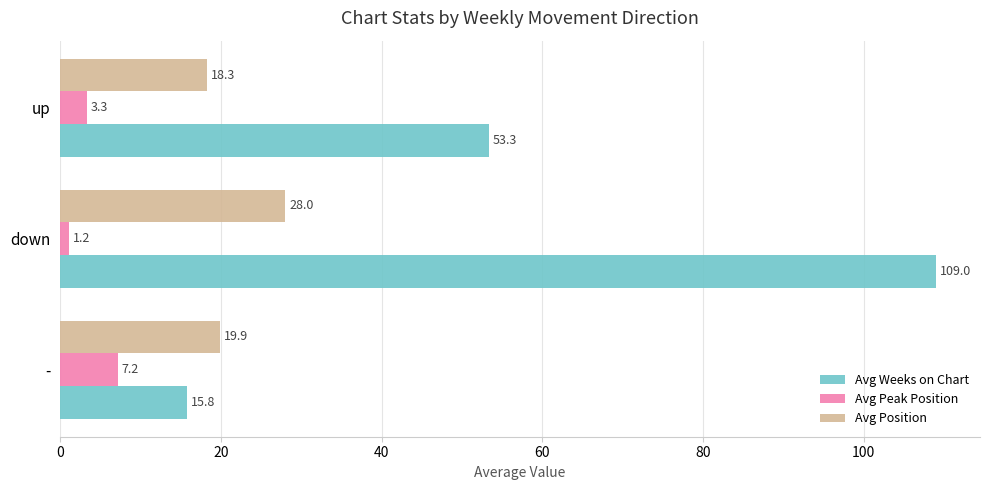

What is the lowest value of the Avg Peak Position series?

1.2